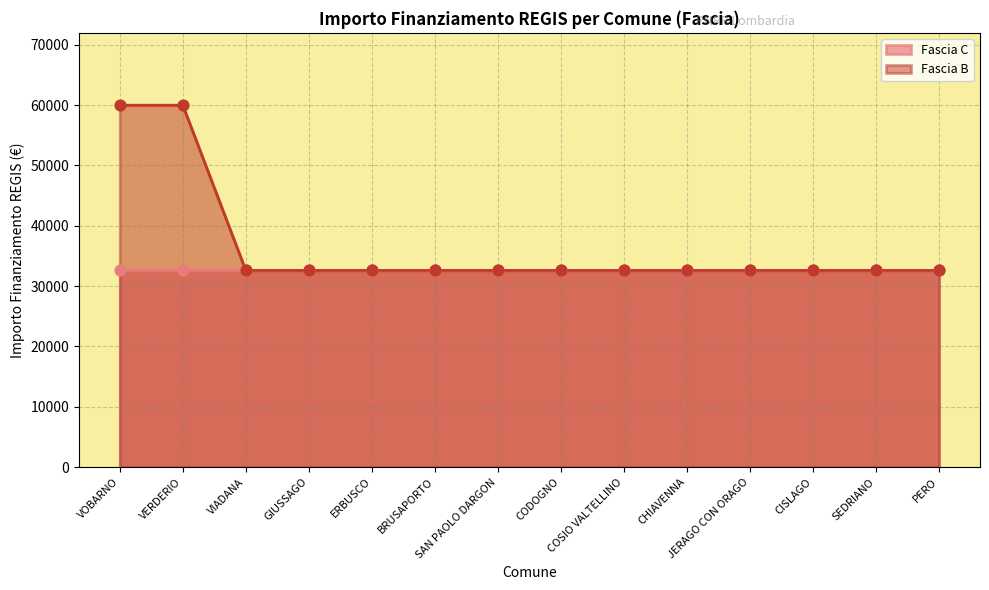

What is the ratio of the value at CHIAVENNA to the value at COSIO VALTELLINO?

1.0